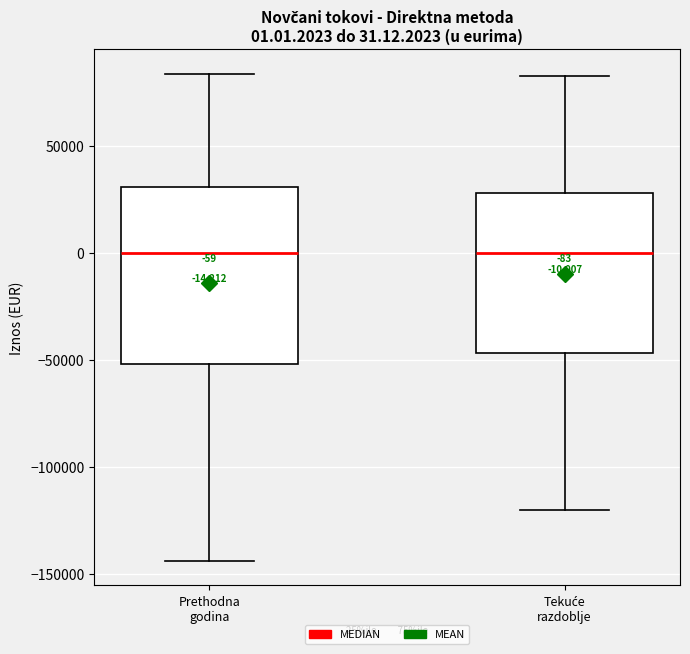

Comparing the boxes themselves (not the whiskers), which one is the tallest?

Prethodna godina